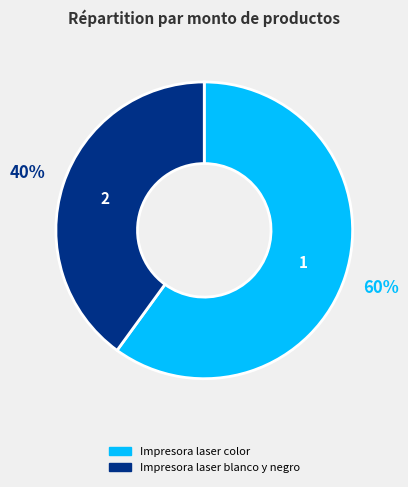

Combined, do Impresora laser color and Impresora laser blanco y negro account for over 50%?

Yes